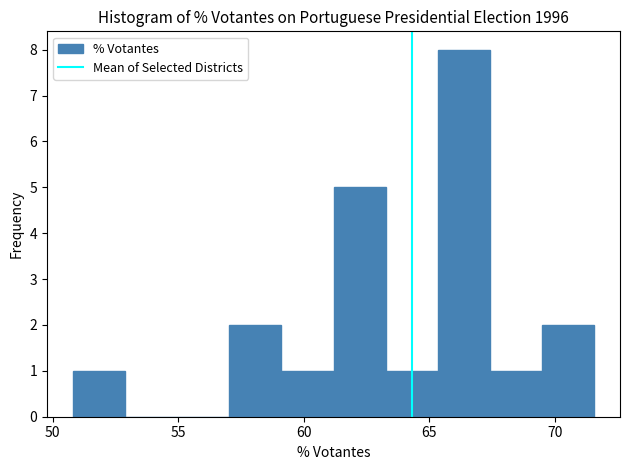

Over which range of the x-axis is the bar tallest?

65.5 to 67.5